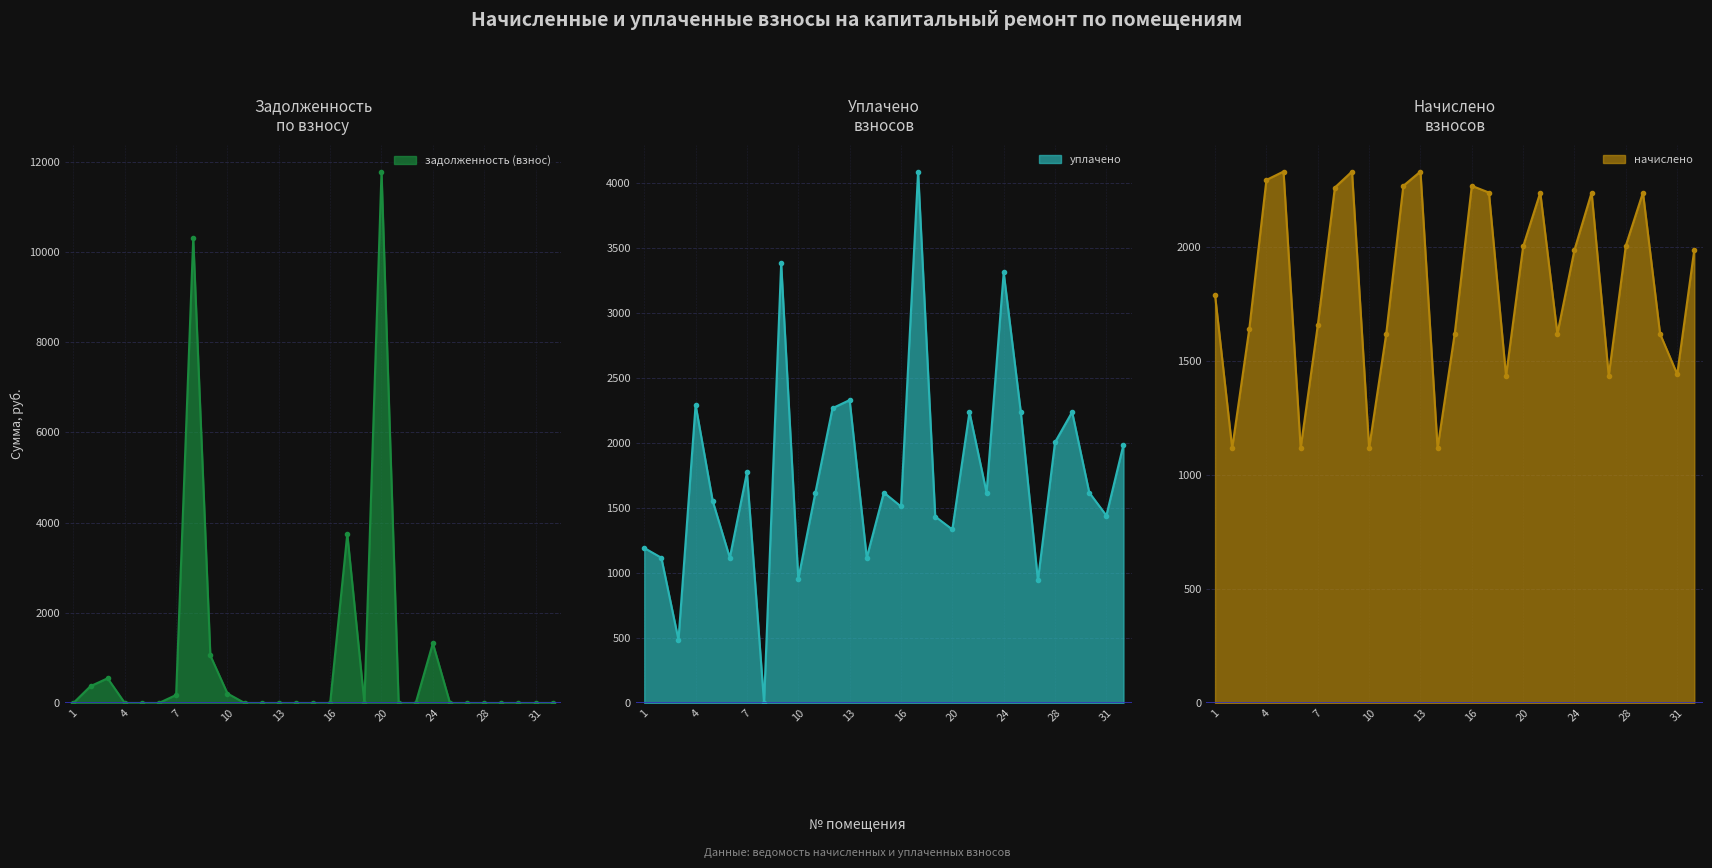

What value does the задолженность (взнос) series have at 2?

372.4